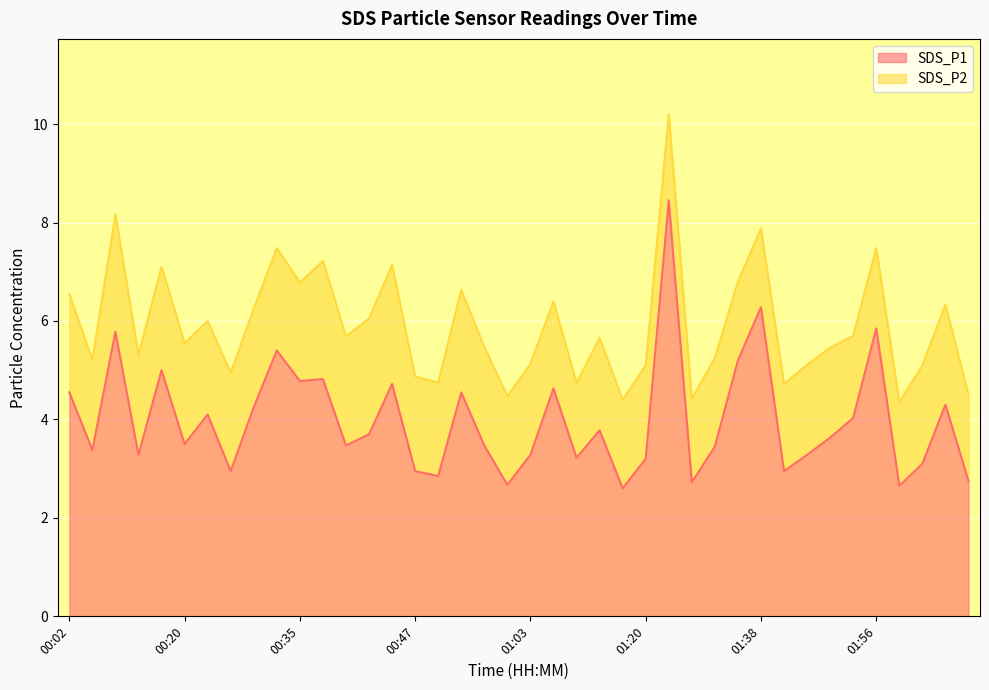

Approximately how many times larger is the value at 00:47 compared to 00:24?

0.7